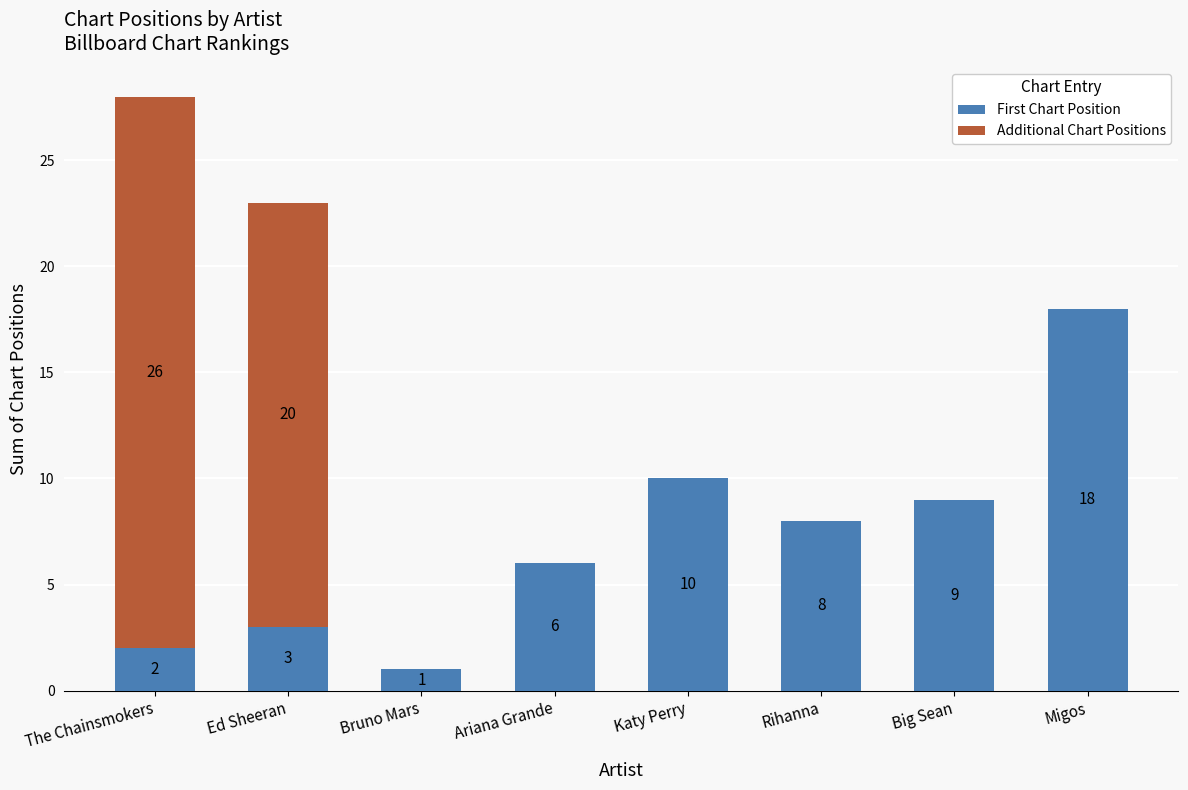

What is the difference between the First Chart Position values at Big Sean and Bruno Mars?

8